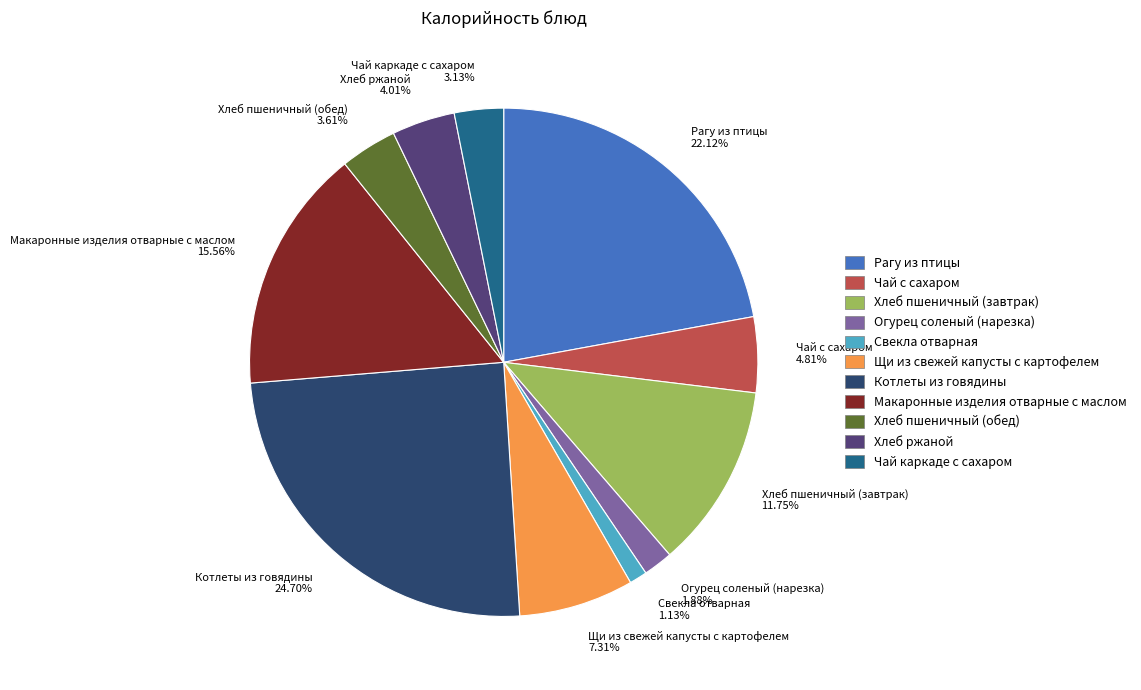

Approximately how many times larger is the value at Огурец соленый (нарезка) compared to Свекла отварная?

1.7